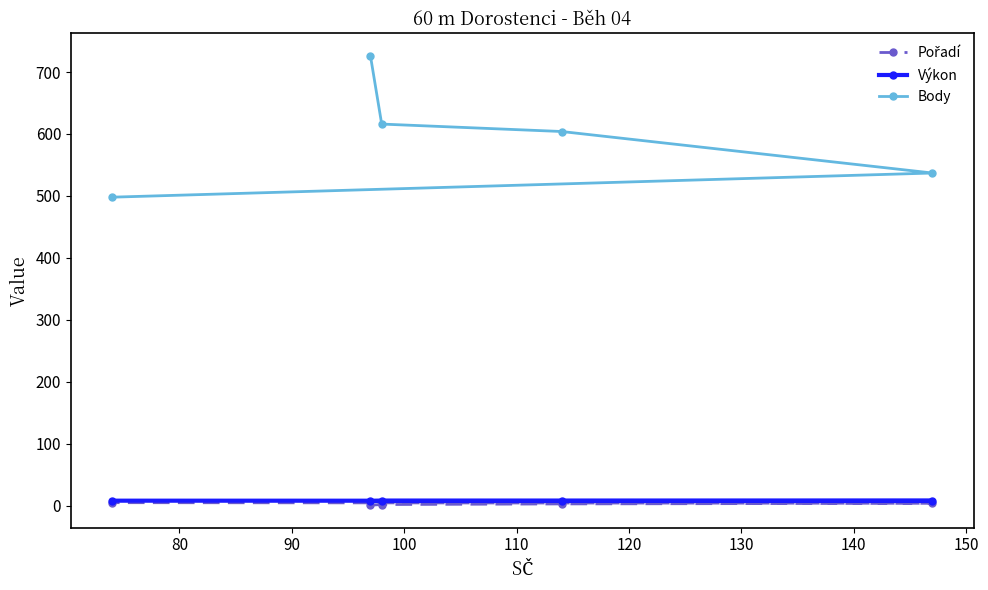

Count the number of categories in the chart.

5